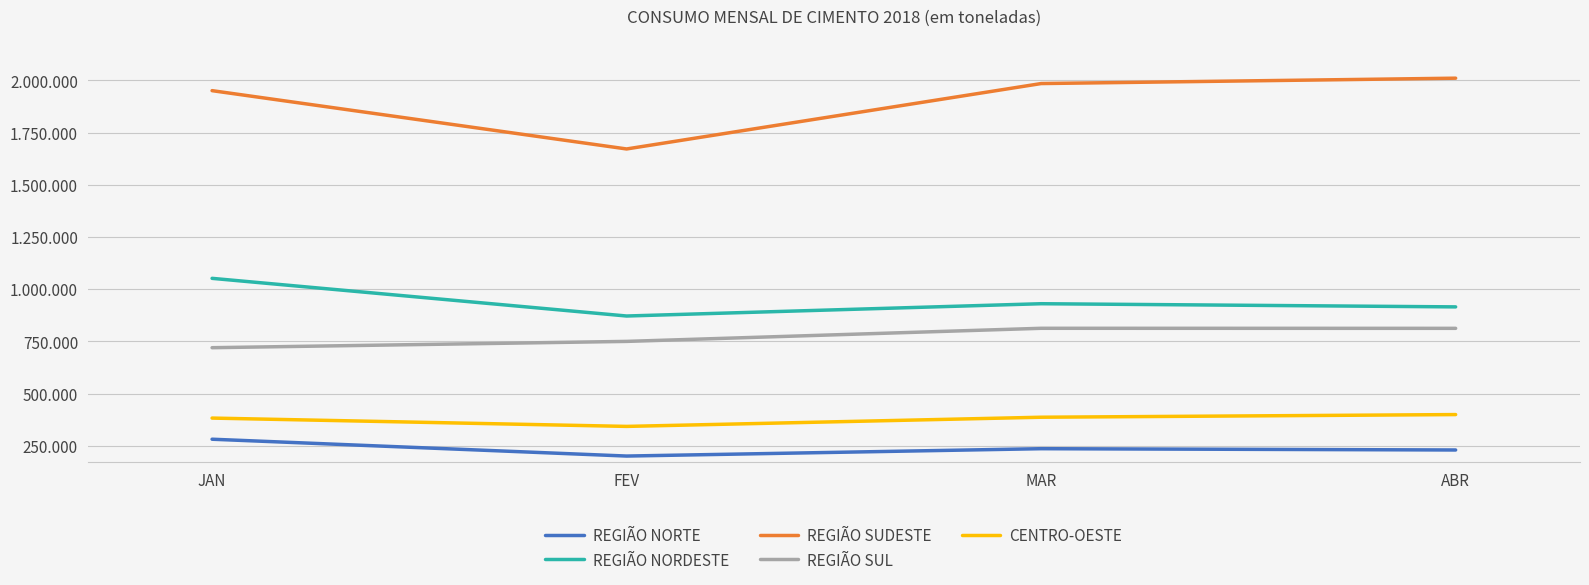

Where does the CENTRO-OESTE series first go above 387097?

ABR